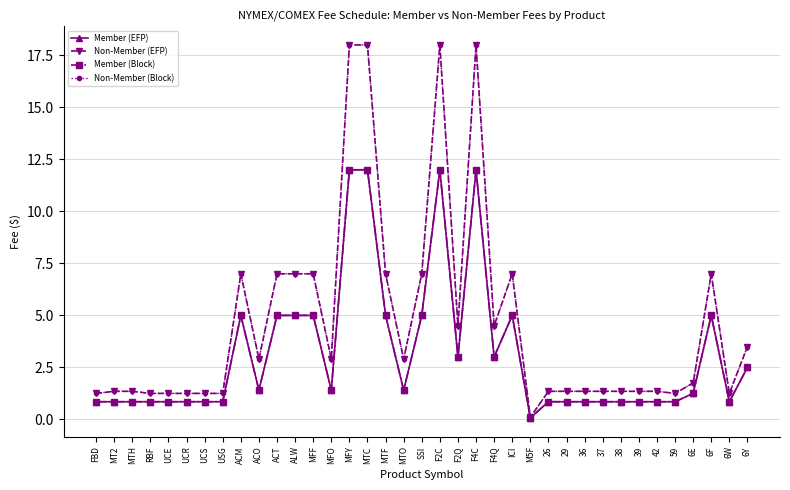

What is the label of the 12th point from the right?

26